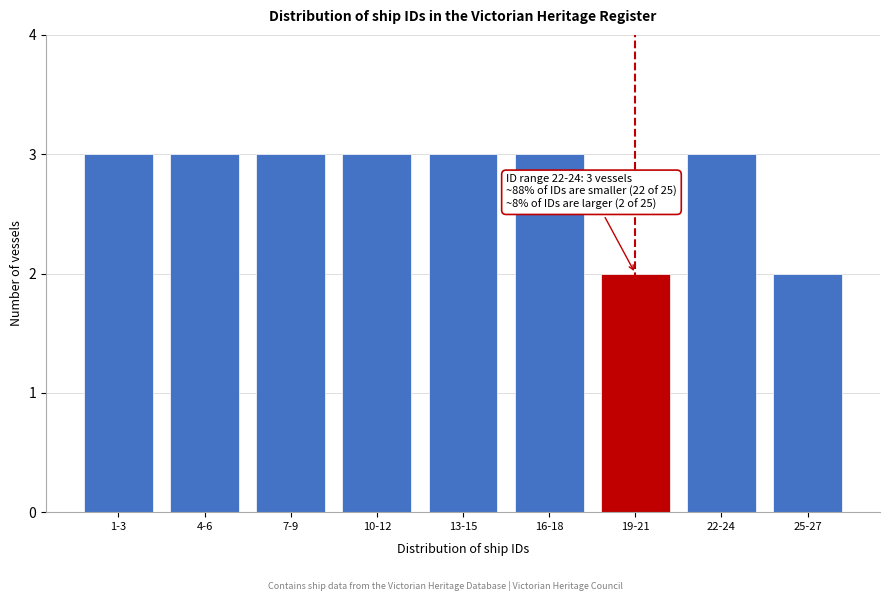

Reading left to right, extract all data points from this chart.

1-3=3	4-6=3	7-9=3	10-12=3	13-15=3	16-18=3	19-21=2	22-24=3	25-27=2